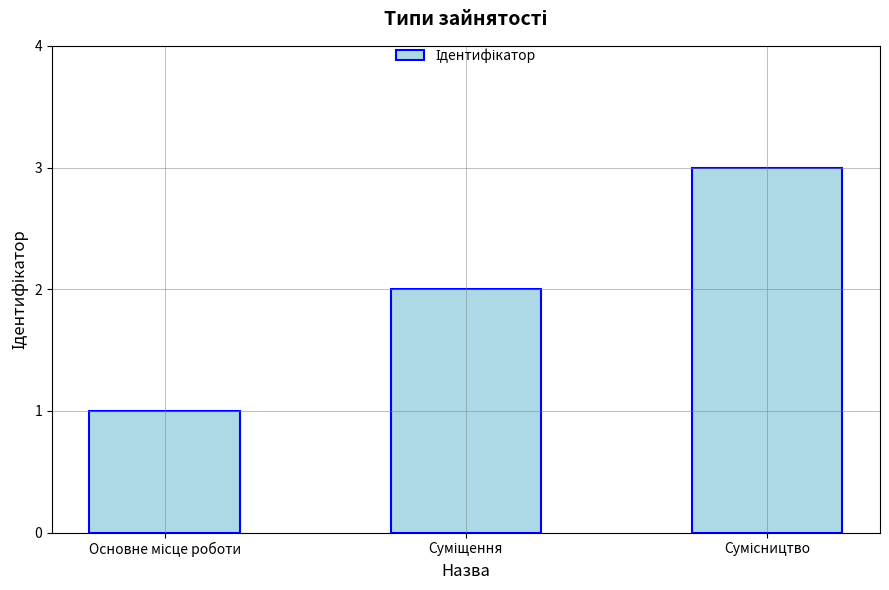

How many categories are shown in the chart?

3